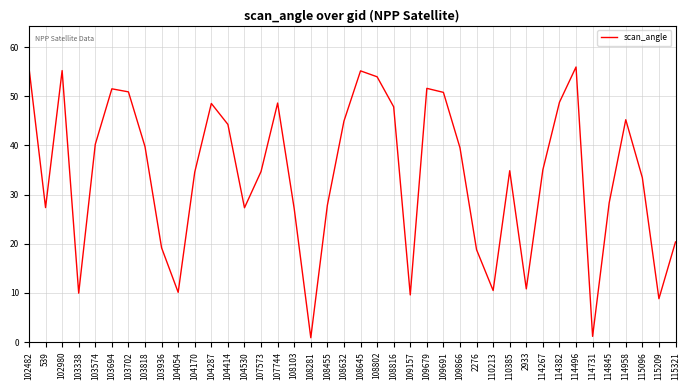

What is the difference between the values at 114845 and 2933?

17.5